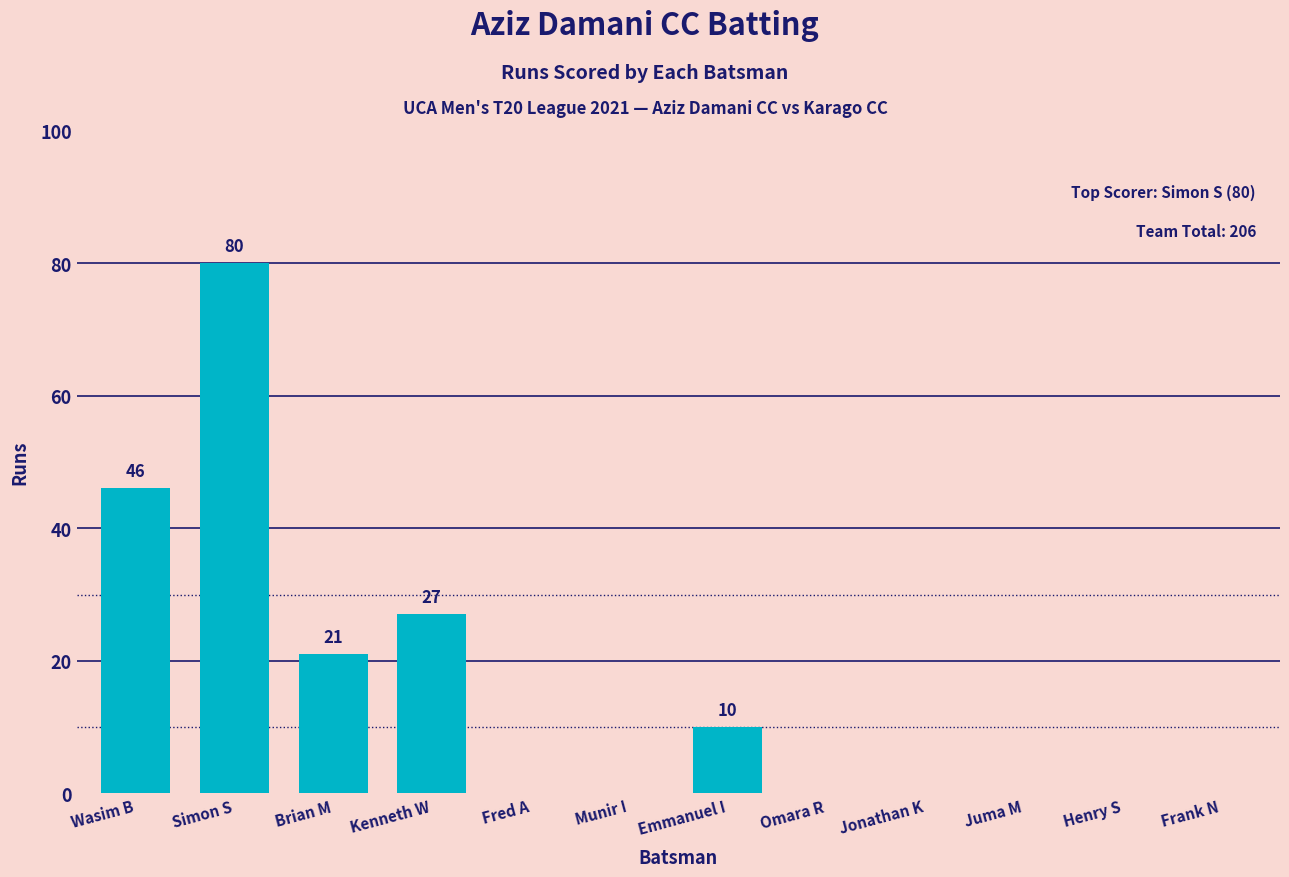

At which label is the value closest to 40?

Wasim B